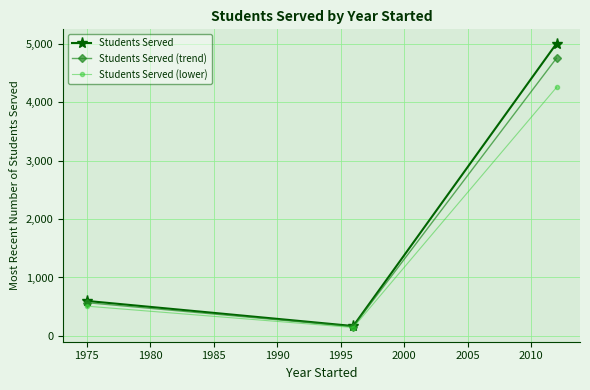

What is the minimum value for Students Served?

170.0